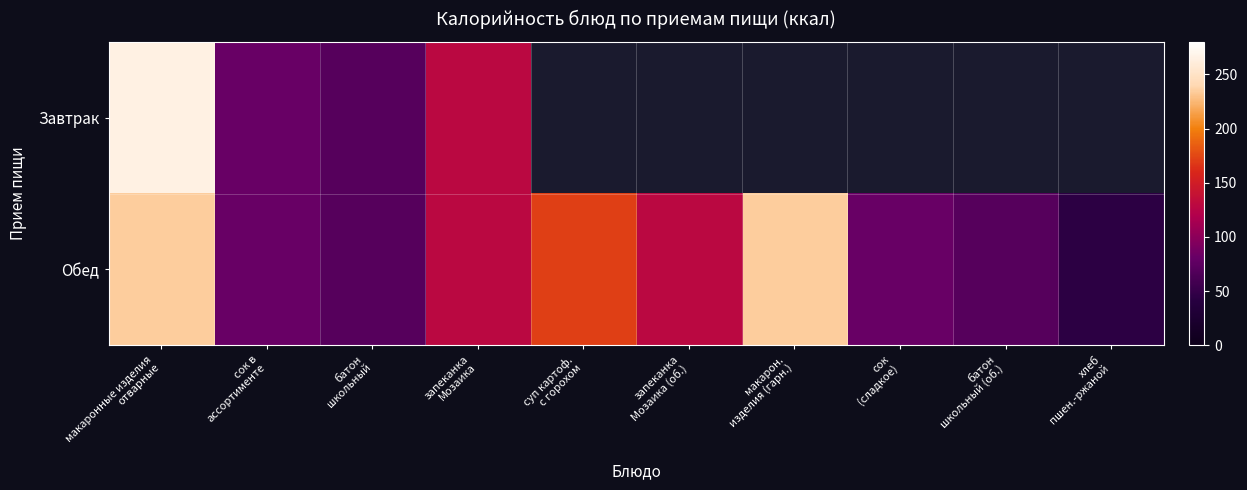

How many series are shown in this chart?

2